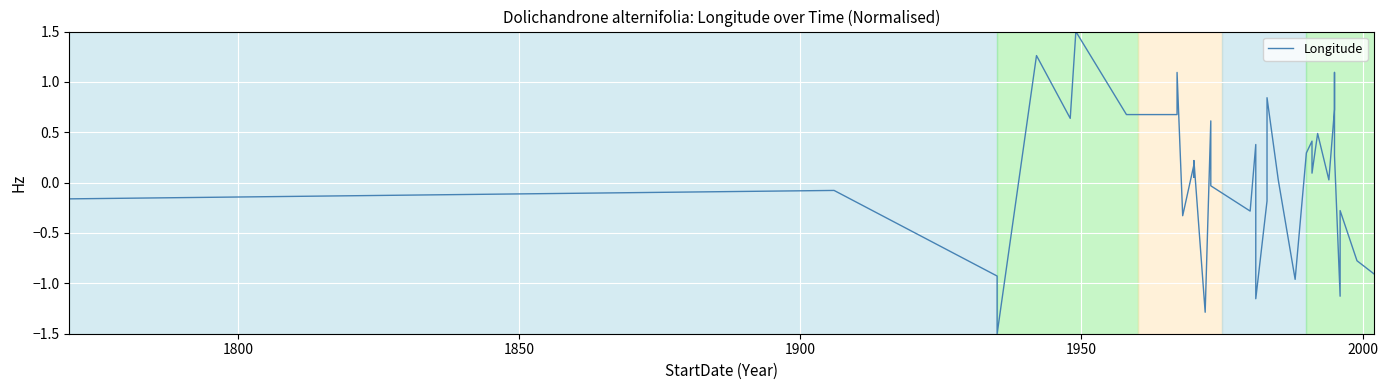

How many points are lower than both their immediate neighbors (excluding endpoints)?

10